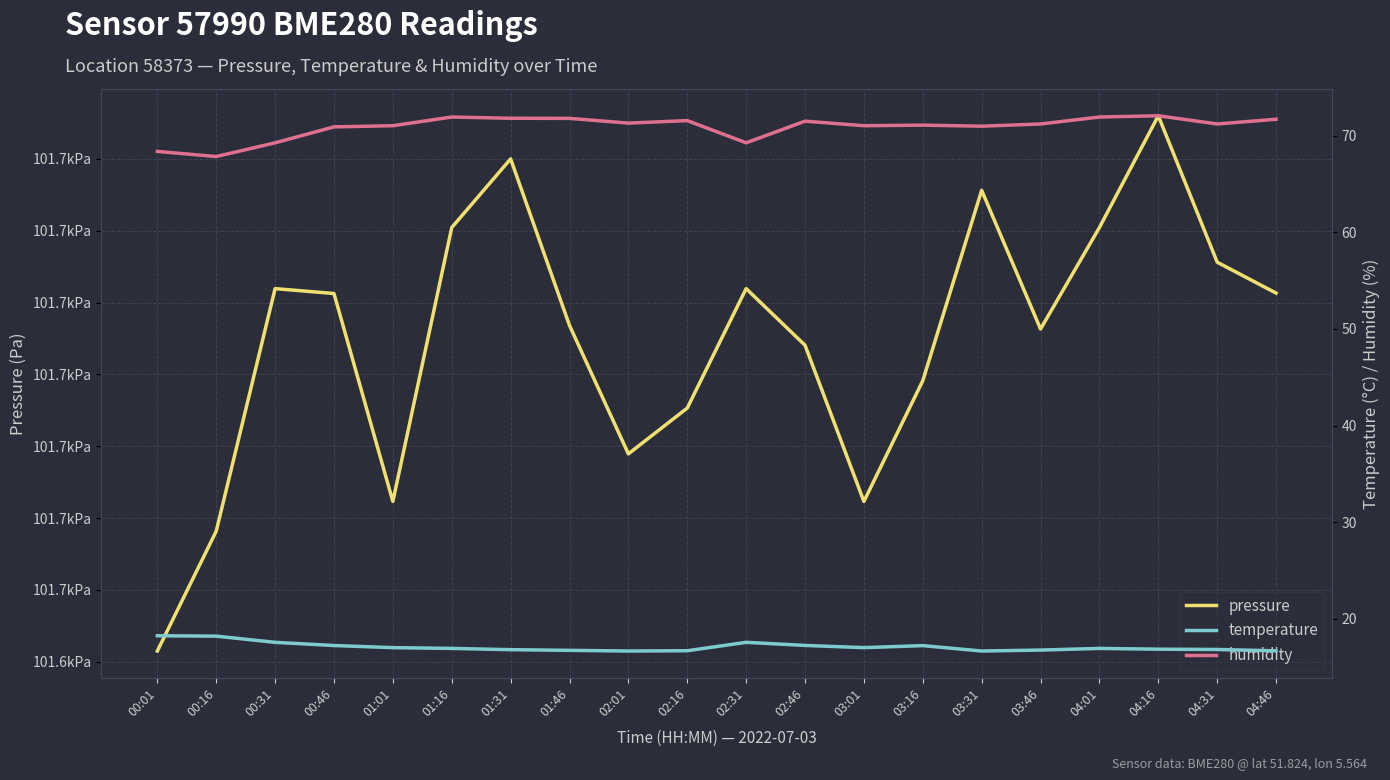

What are all the series names shown in the legend?

pressure, temperature, humidity